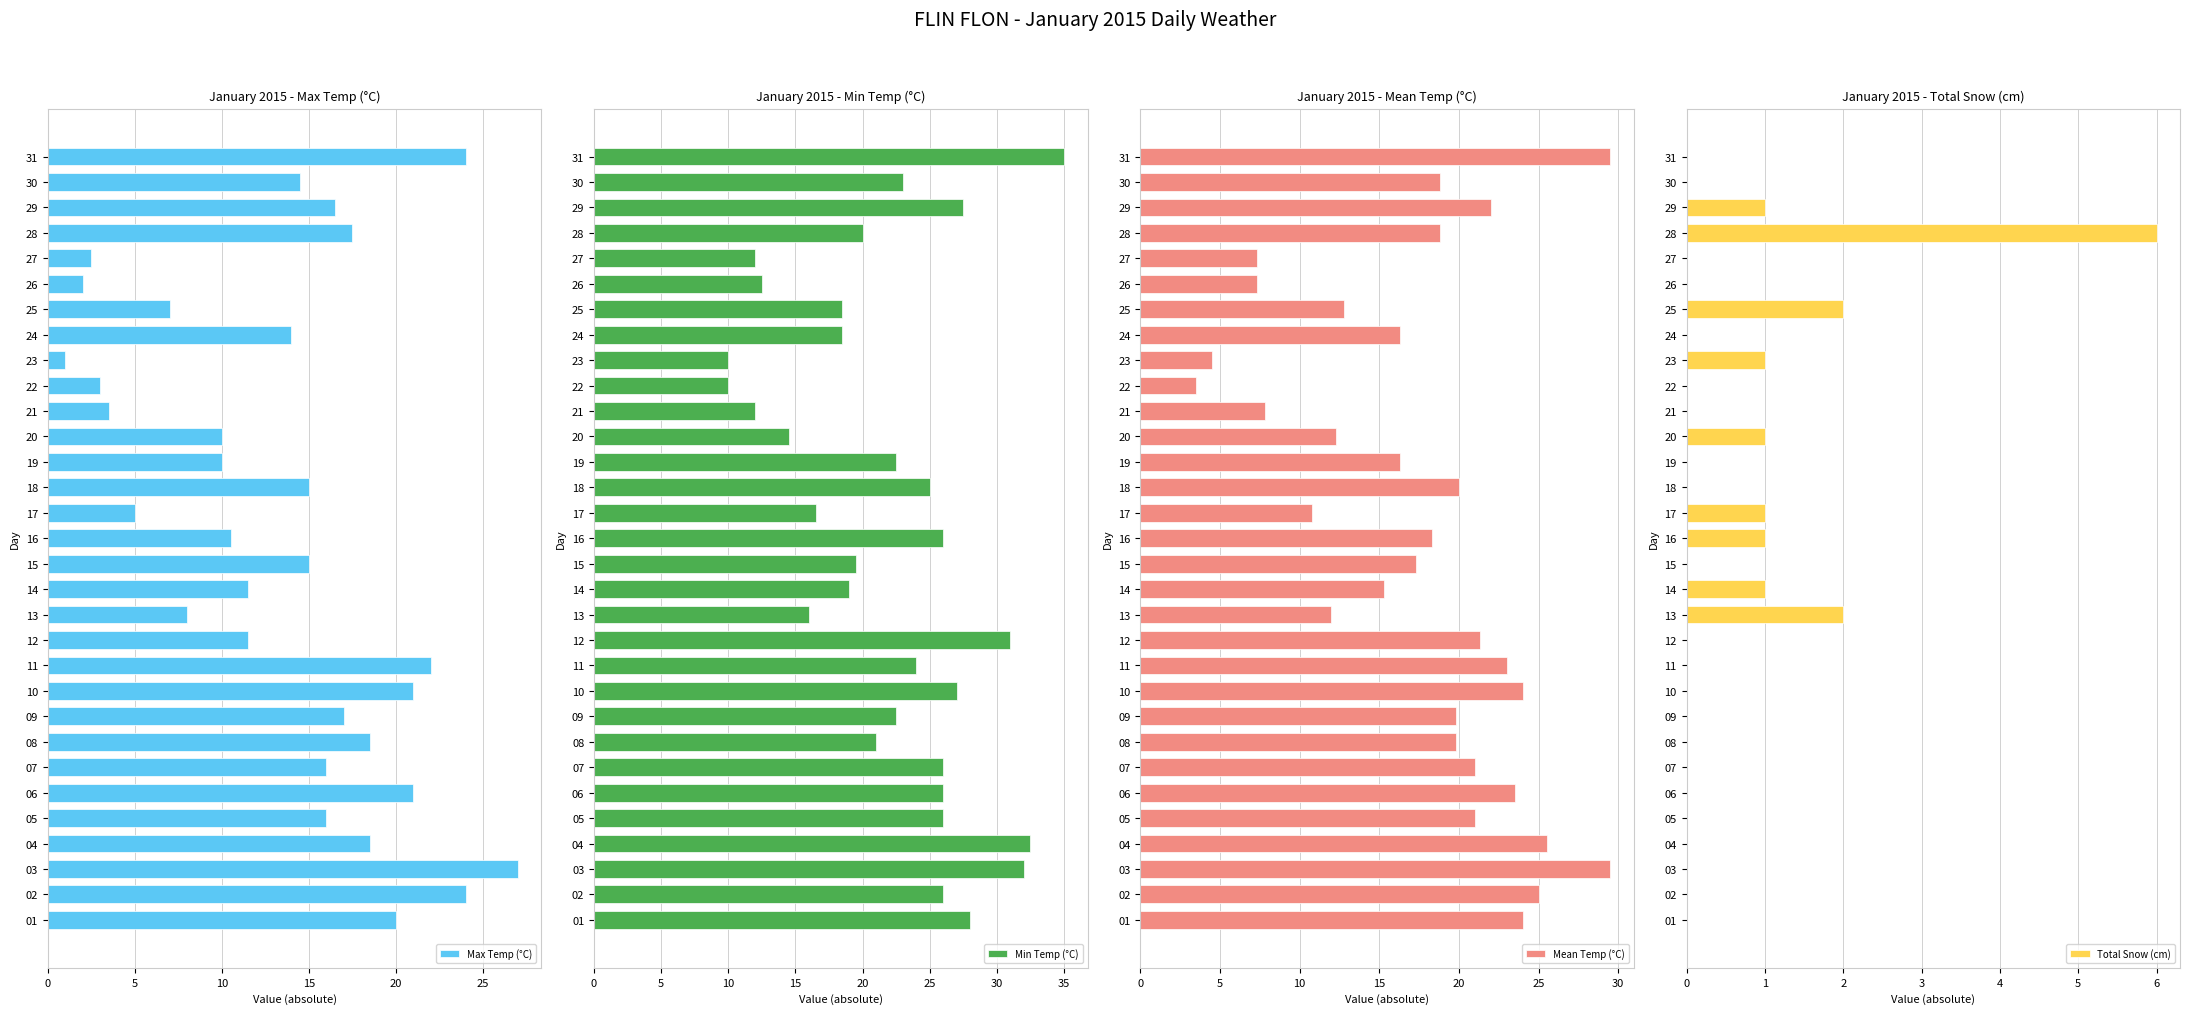

Which category has the highest value in the Max Temp (°C) series?

03